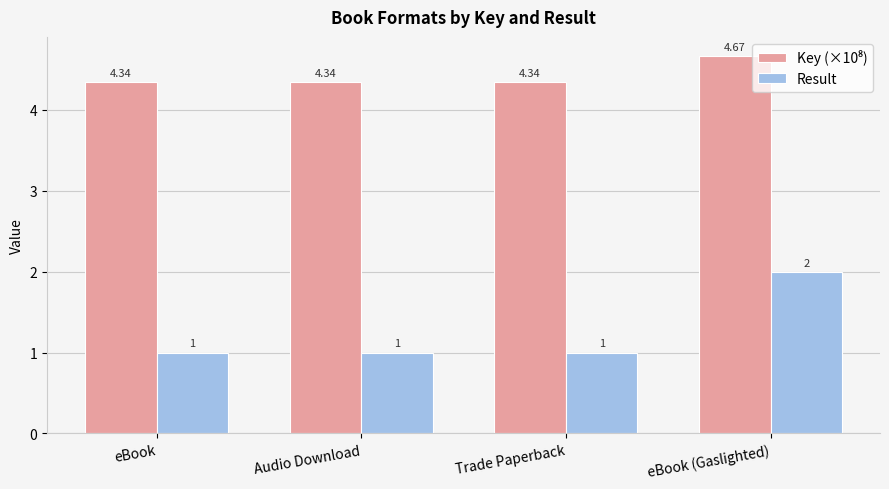

How many Result values are between 1 and 2?

4